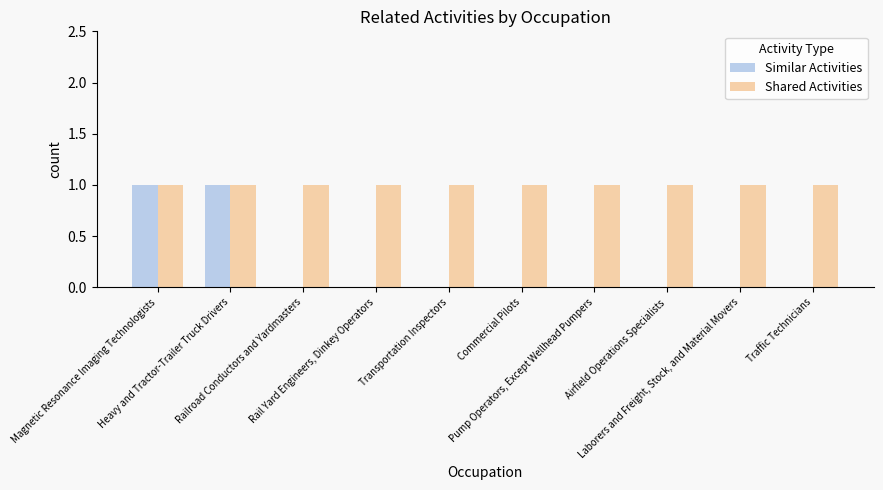

How many data points does each series have?

10